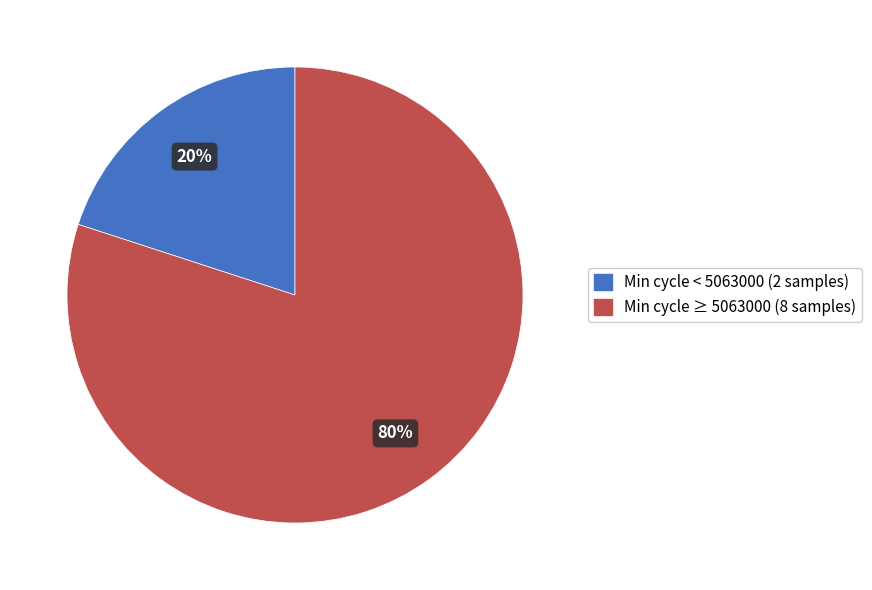

True or false: Min cycle ≥ 5063000 (8 samples) accounts for 67% of the total.

False